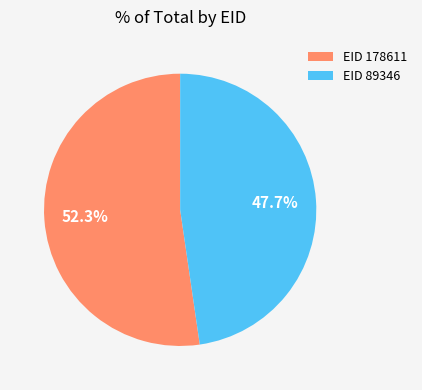

To the nearest percent, what is the difference between the largest and smallest slice percentages?

5%